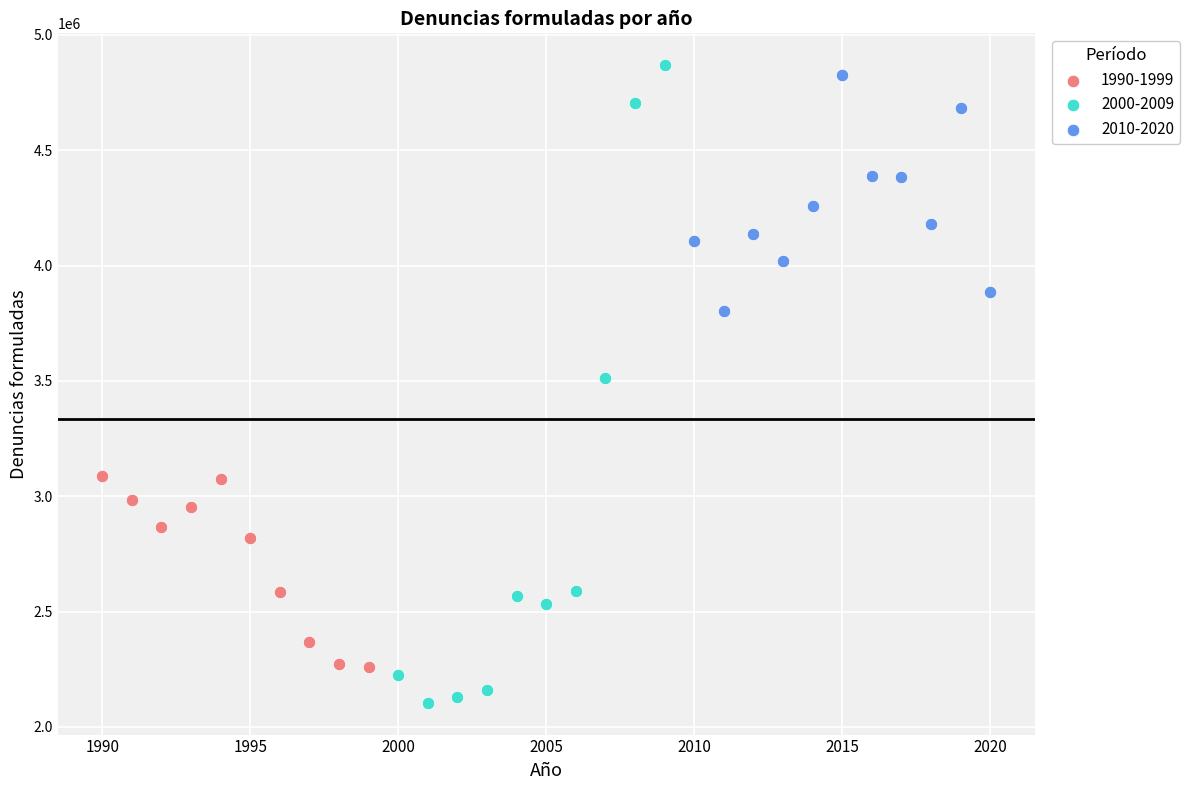

Which series has the largest Y range (max minus min)?

2000-2009